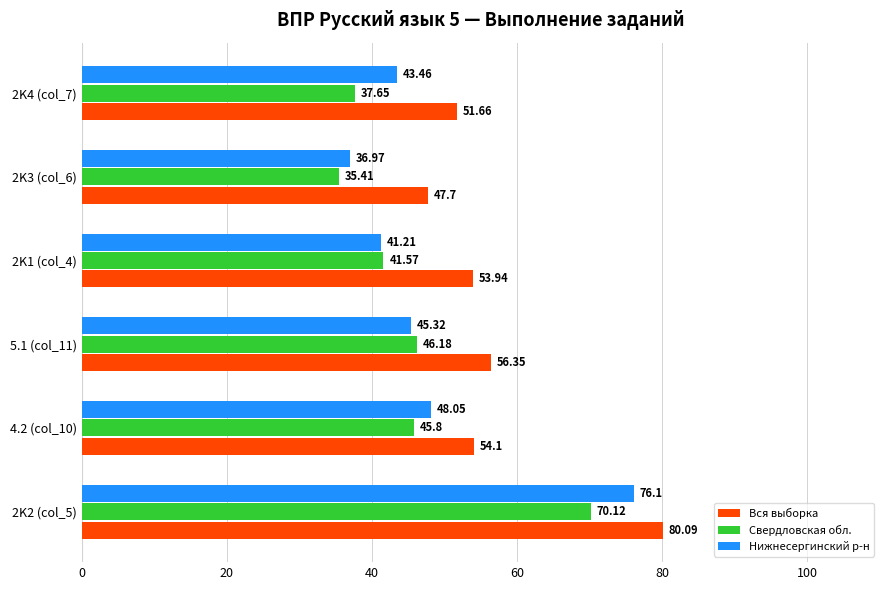

What is the difference between the highest and lowest values at 2K3 (col_6)?

12.3